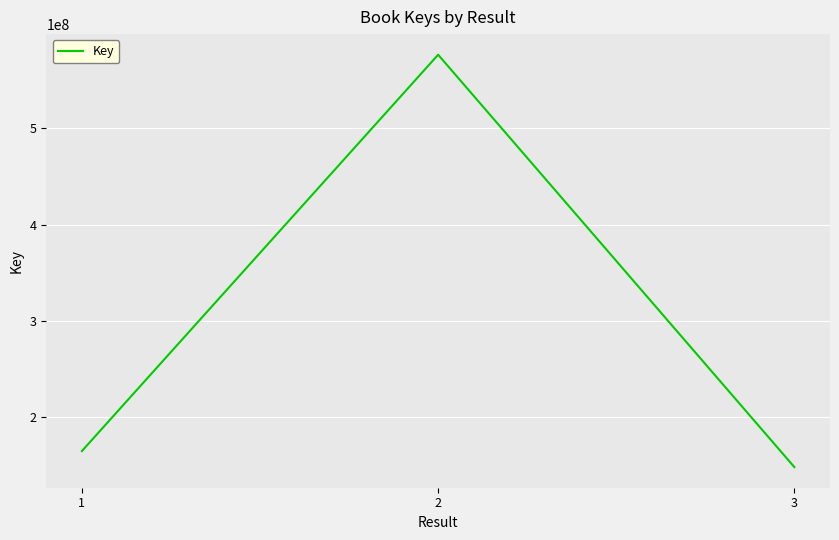

What is the ratio of the value at 2 to the value at 3?

3.9